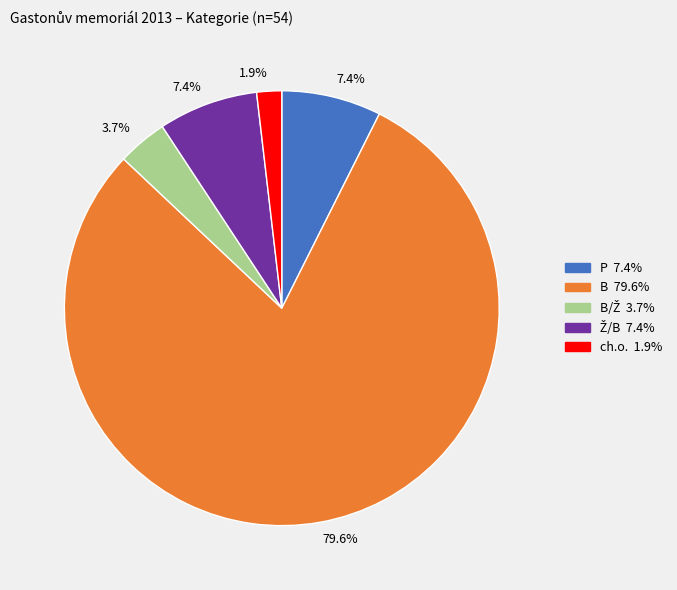

Does any single category account for the majority?

Yes